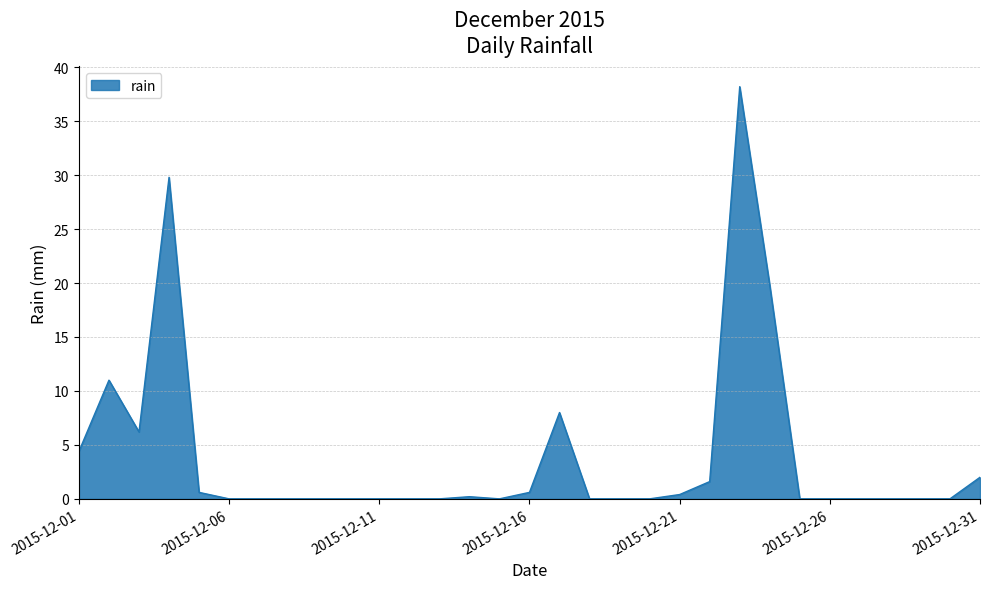

What is the maximum value shown in the chart?

38.2